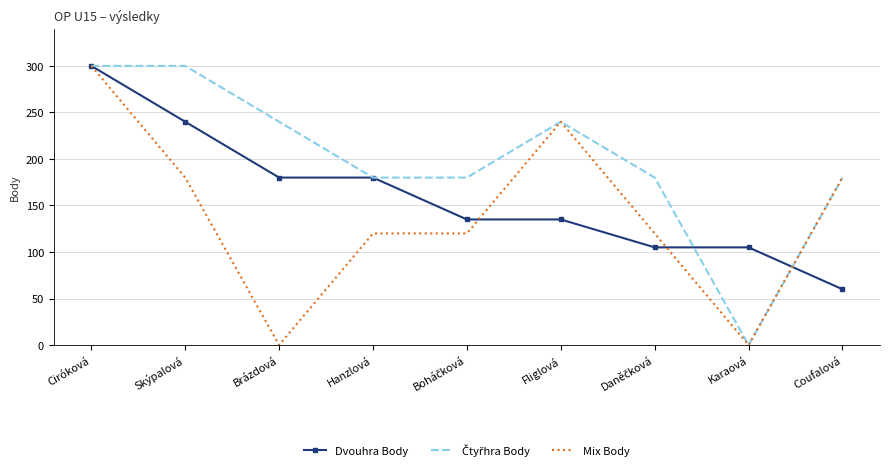

What is the total value across all series at Coufalová?

420